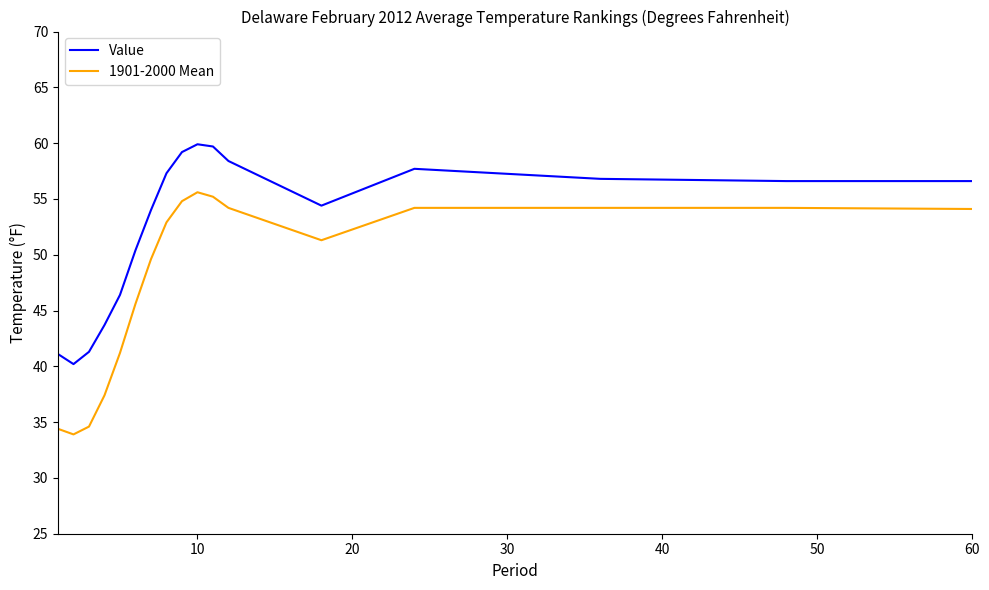

Which series has the largest range (max minus min)?

1901-2000 Mean